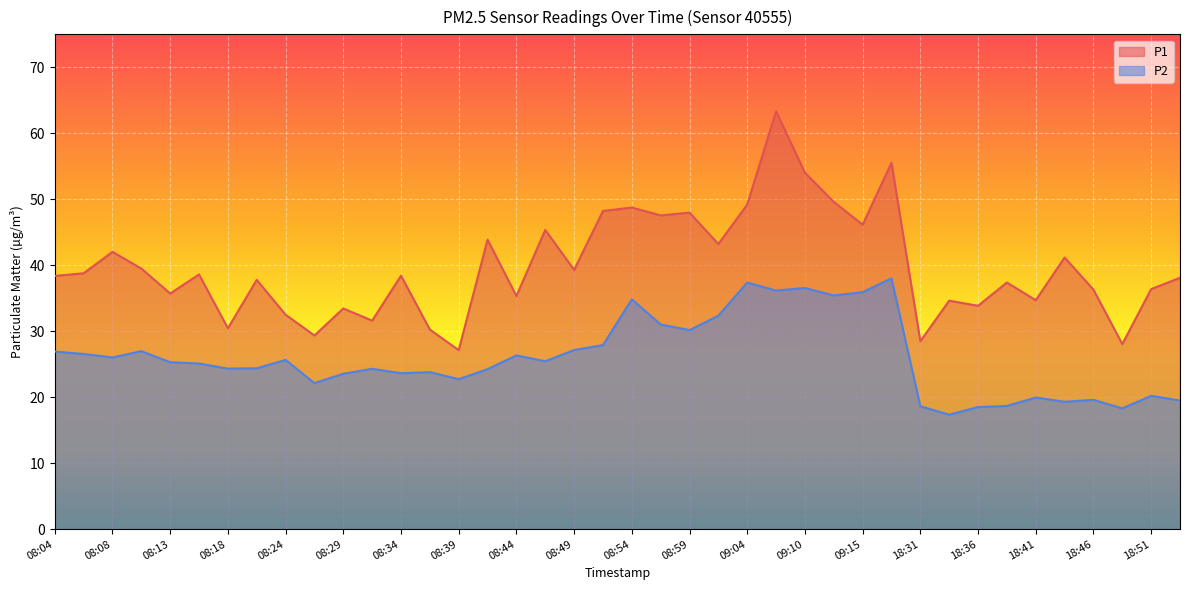

Read the P1 value at 09:18.

55.5